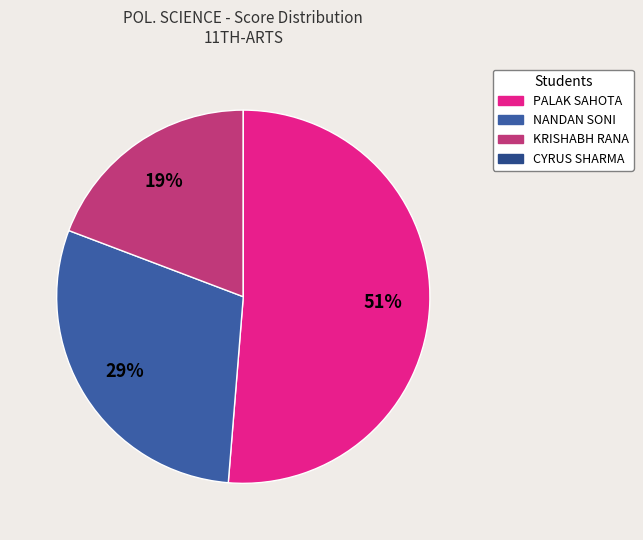

To the nearest percent, what portion does KRISHABH RANA represent?

19%